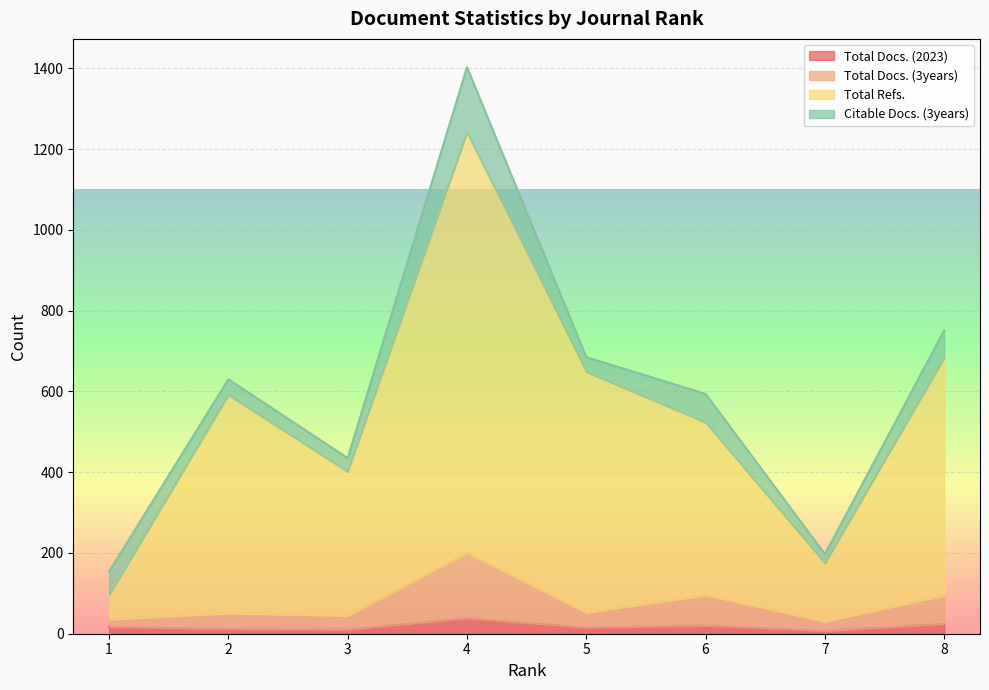

True or false: Total Docs. (3years) has more than 1 points higher than both neighbors.

True